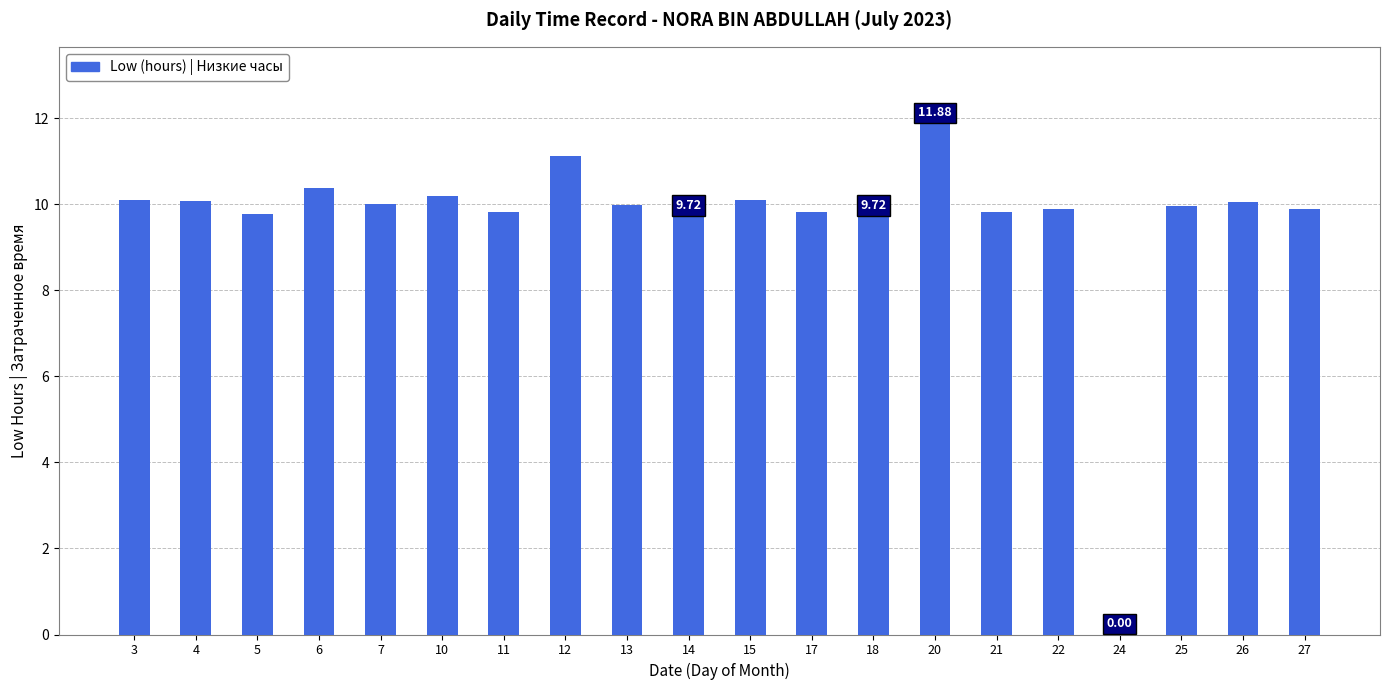

What is the sum of all values?

192.3